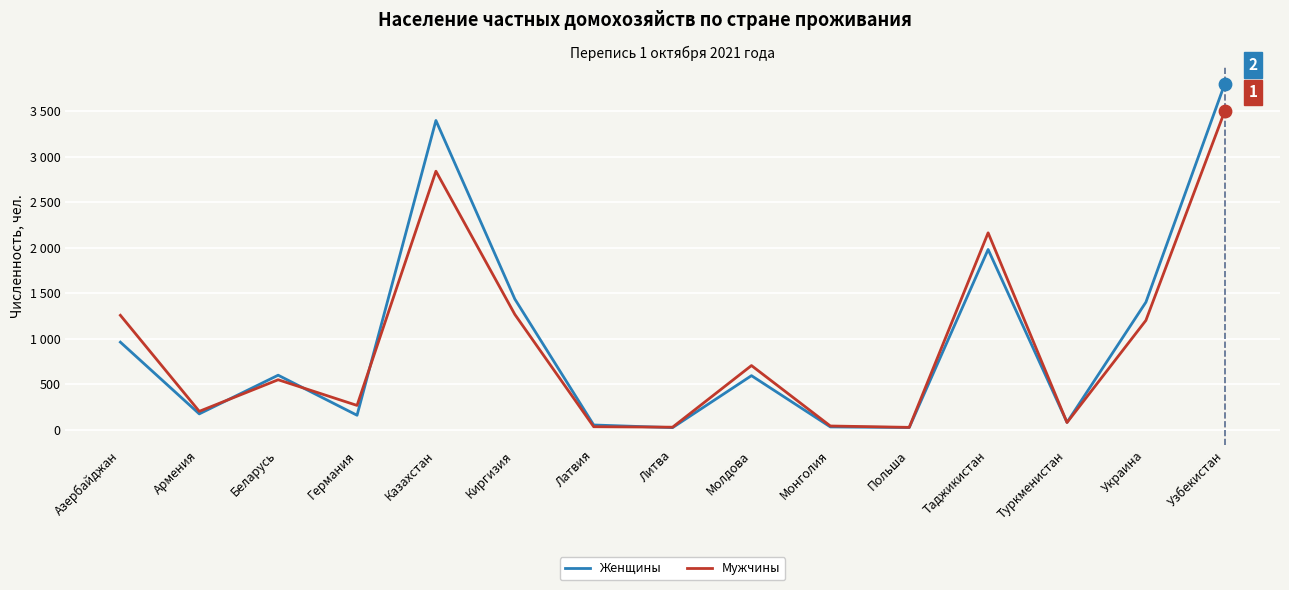

Is the value of Женщины at Молдова greater than the value of Мужчины at Узбекистан?

No